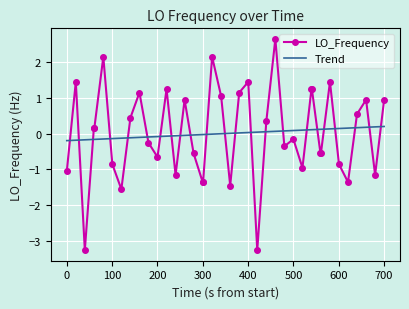

Which series has the largest range (max minus min)?

LO_Frequency